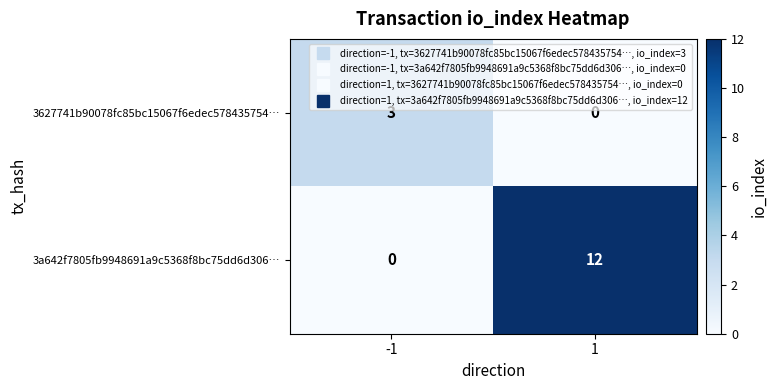

List the series in order of their peak value, highest first.

3a642f7805fb9948691a9c5368f8bc75dd6d306…, 3627741b90078fc85bc15067f6edec578435754…